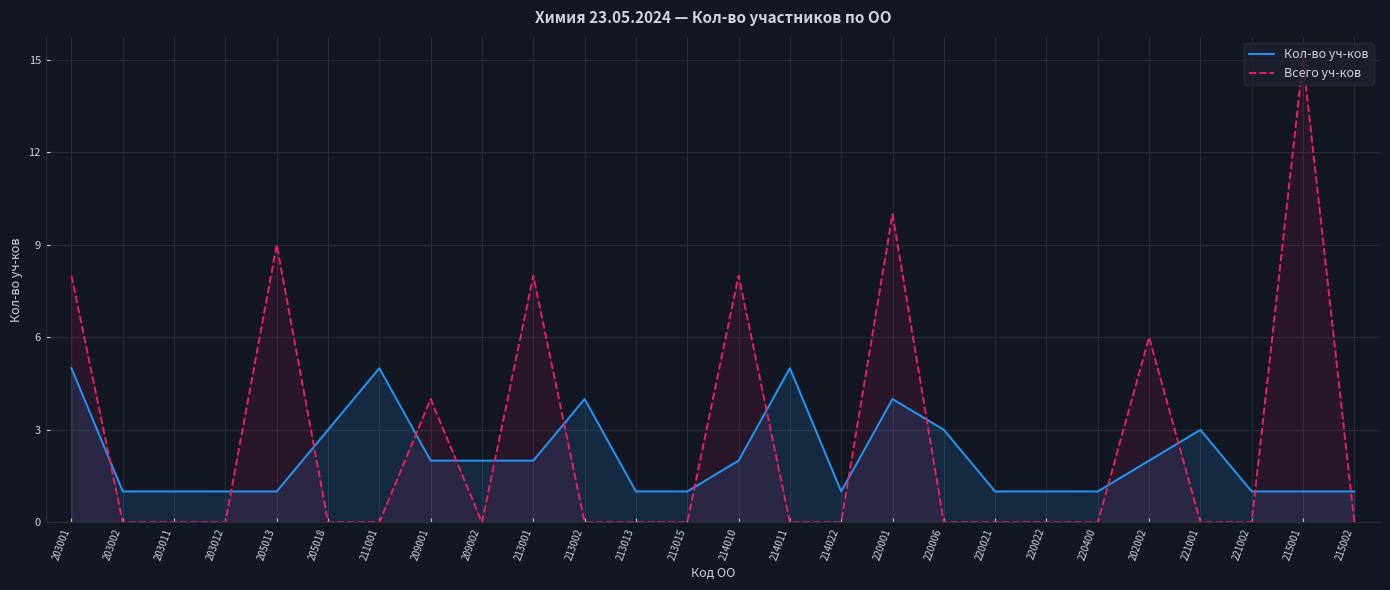

Does the chart display data point markers on the line(s)?

No